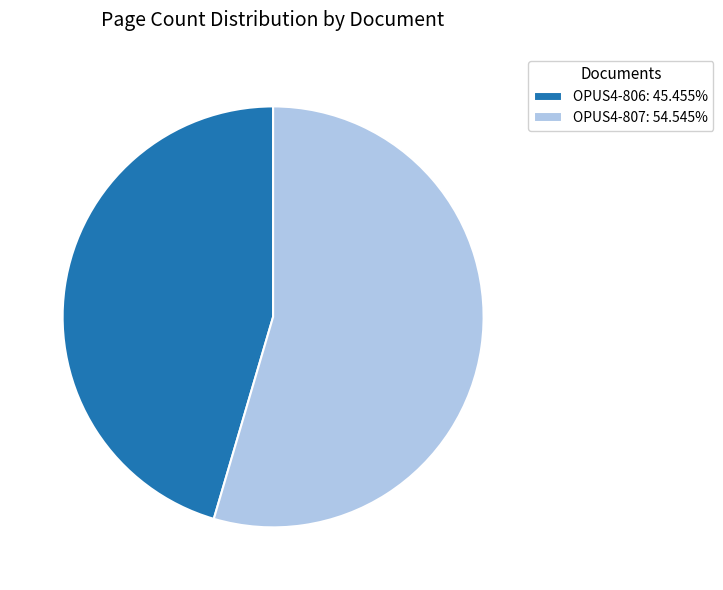

Is the sum of OPUS4-806 and OPUS4-807 greater than half?

Yes